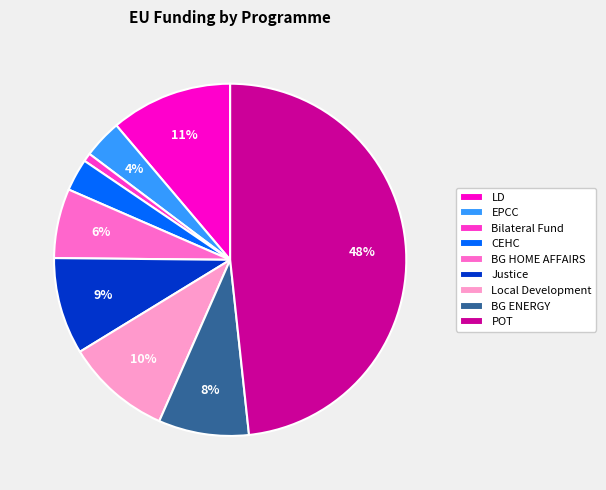

To the nearest percent, what portion does POT represent?

48%